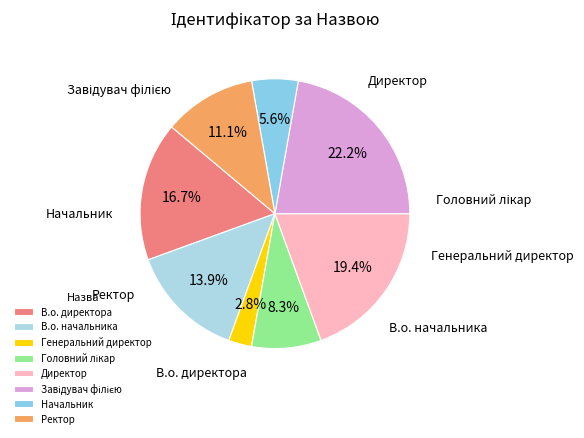

Which category has the smallest portion of the pie?

Генеральний директор